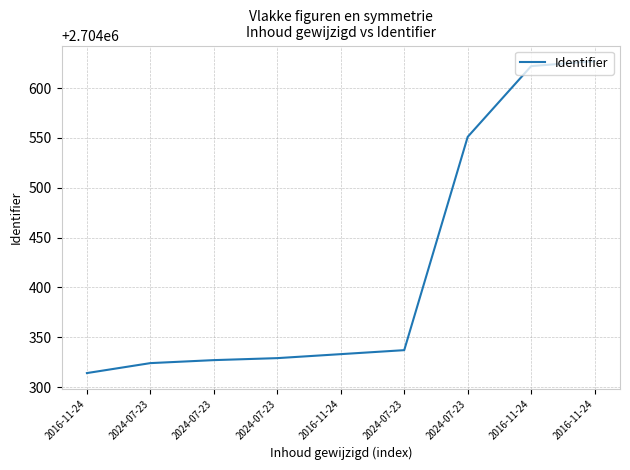

What is the label of the 2nd point from the left?

2024-07-23